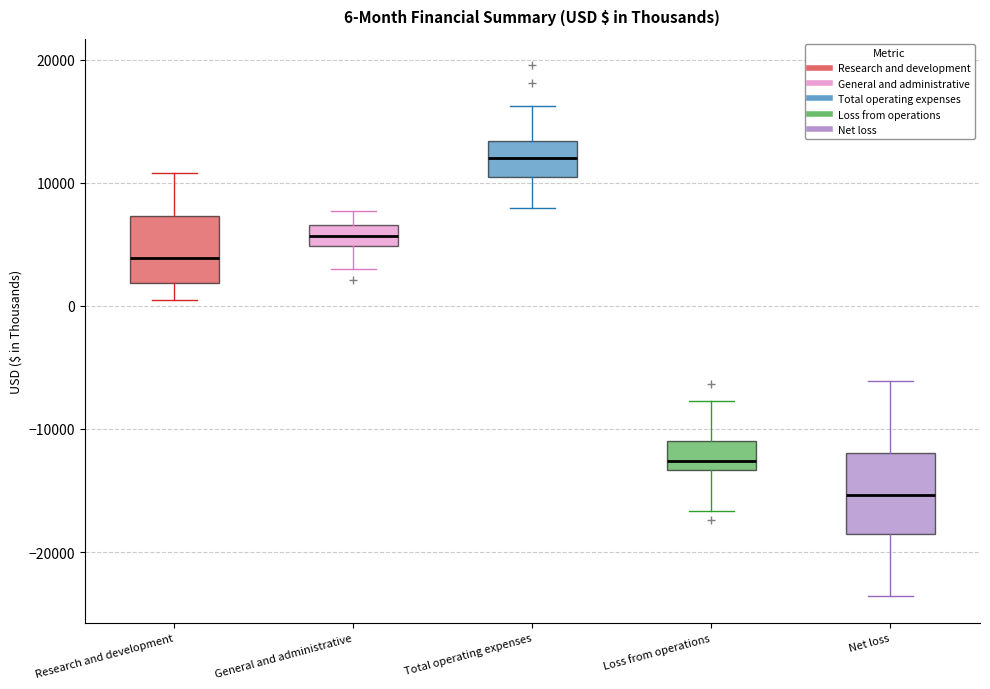

Which box has the lowest median line?

Net loss